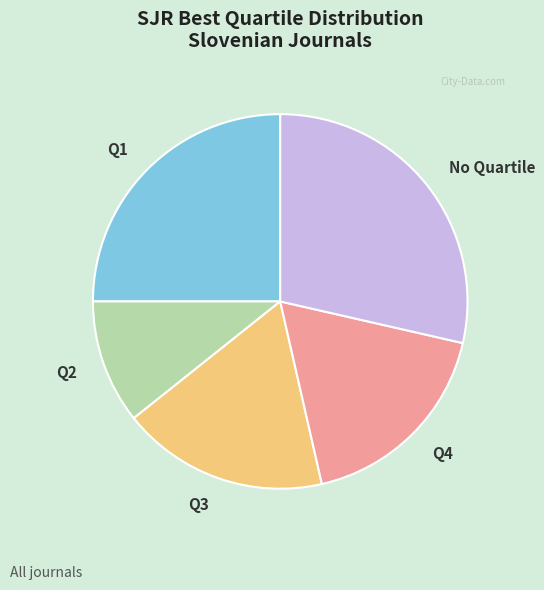

Is Q2 the majority of the pie?

No